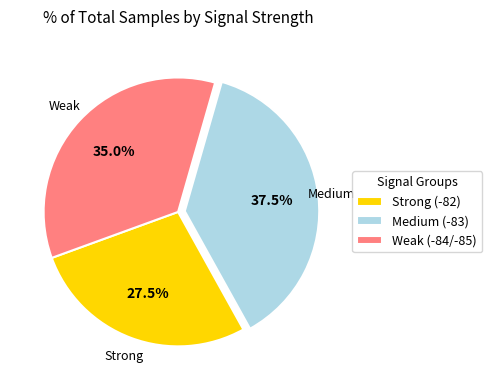

Combined, what portion of the pie is Strong (-82) and Weak (-84/-85)?

62.5%